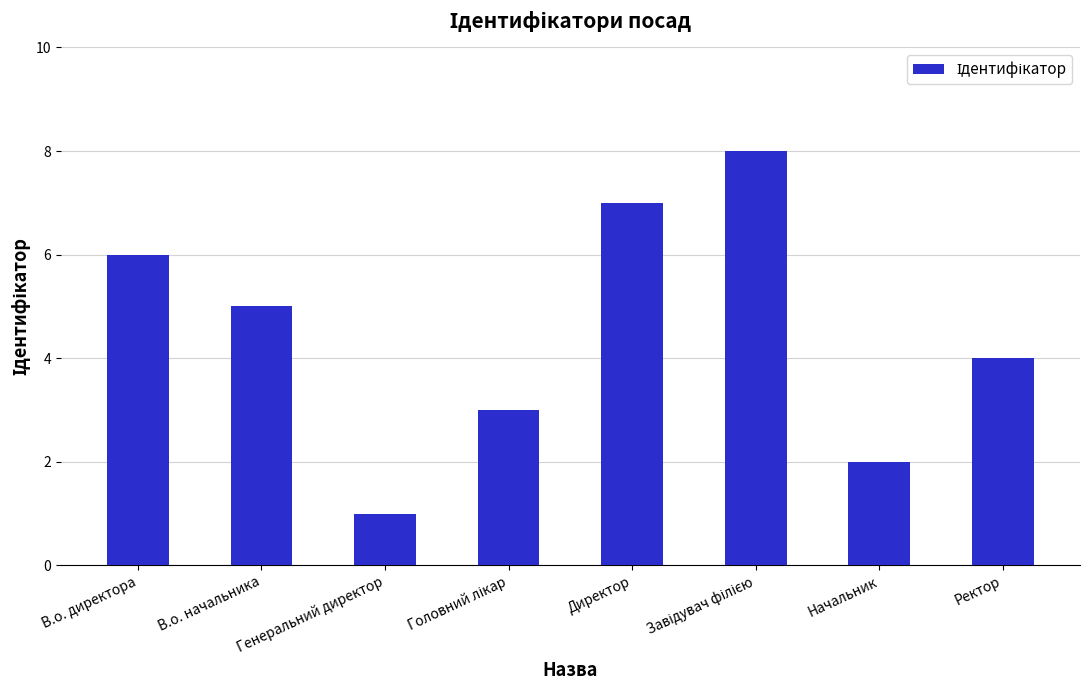

True or false: the data shows 2 at В.о. начальника.

False